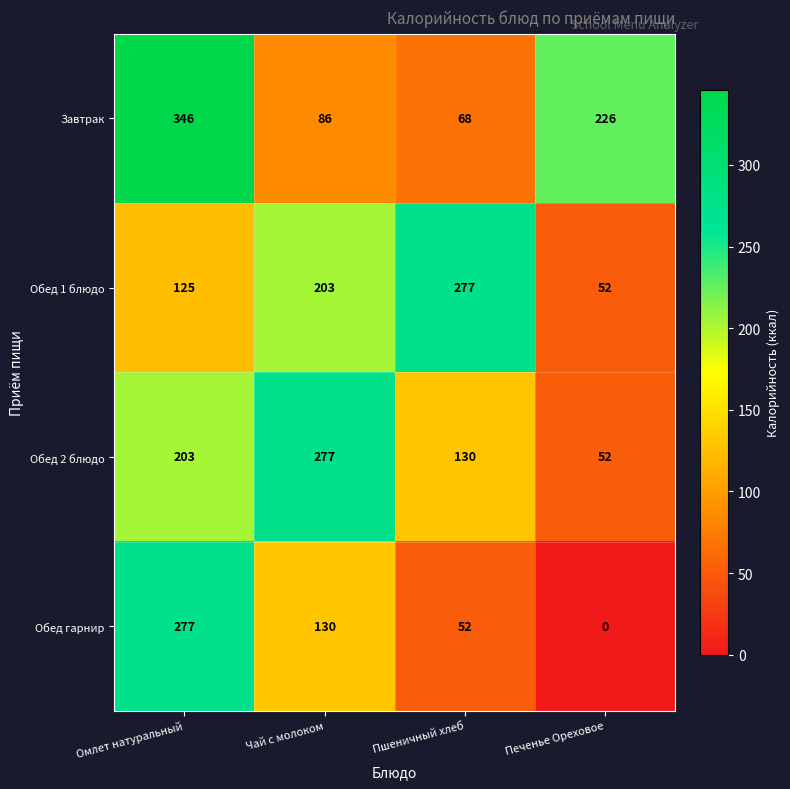

At Пшеничный хлеб, list the series in order from largest to smallest.

Обед 1 блюдо, Обед 2 блюдо, Завтрак, Обед гарнир